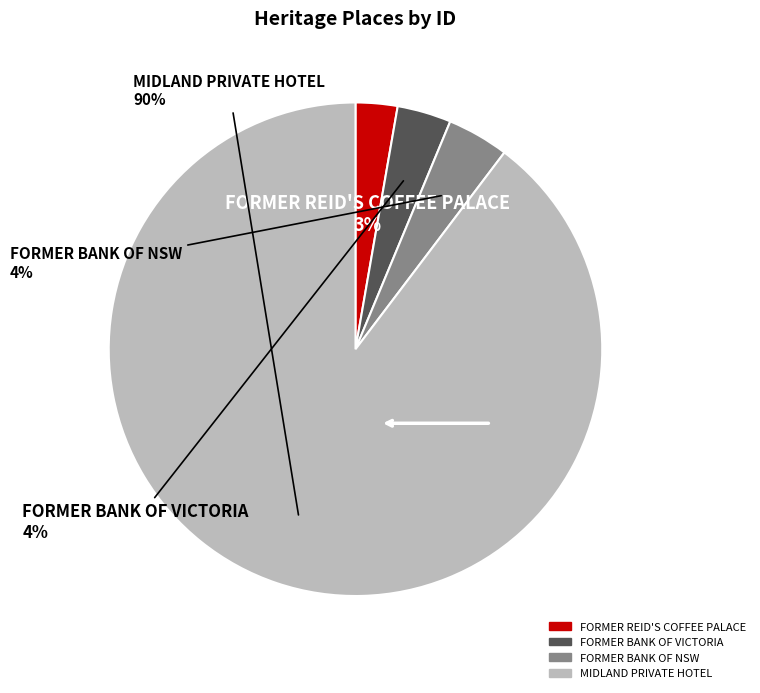

Does FORMER REID'S COFFEE PALACE account for over 50% of the chart?

No